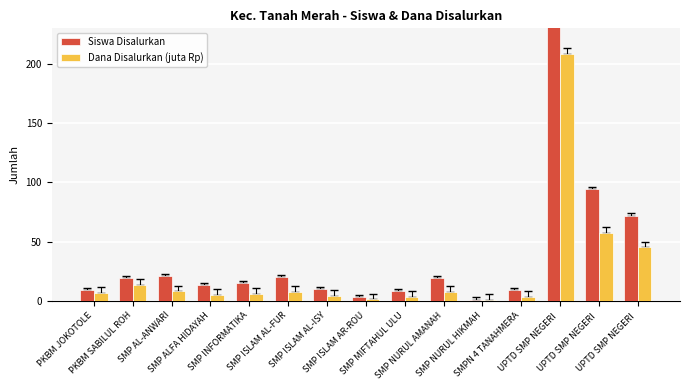

Reading left to right, transcribe all the data shown in this chart.

Siswa Disalurkan: 9.0	19.0	21.0	13.0	15.0	20.0	10.0	3.0	8.0	19.0	1.0	9.0	323.0	94.0	72.0
Dana Disalurkan (juta Rp): 6.4	13.1	7.9	4.9	5.6	7.5	3.8	1.1	3.0	7.5	0.4	3.4	208.5	57.4	45.0